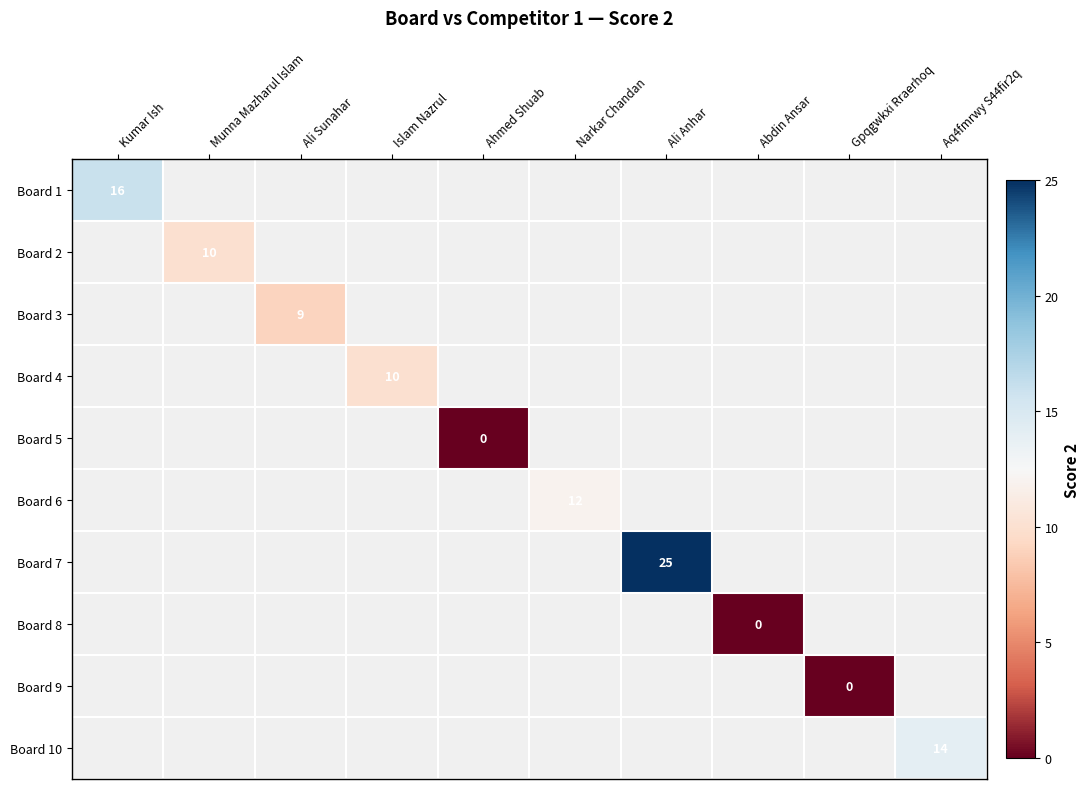

At how many categories does at least one series exceed 8?

7